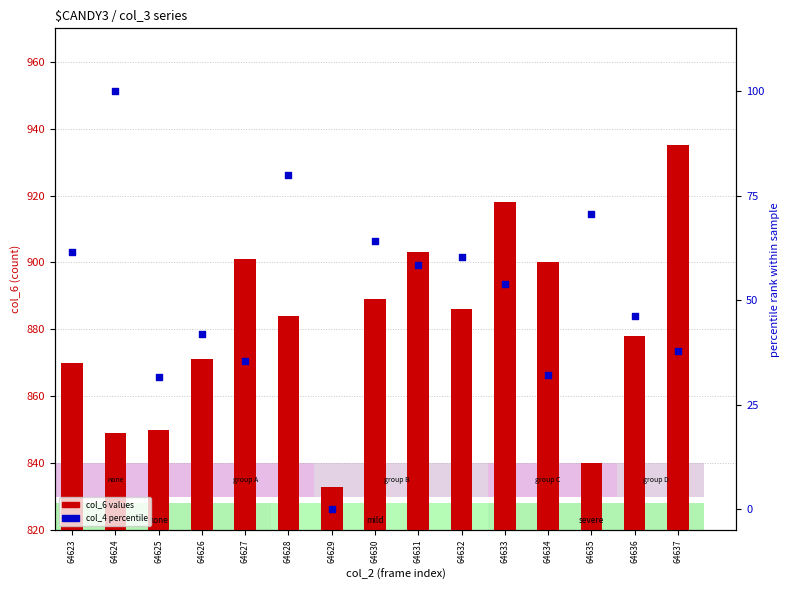

Which series has the largest total across all categories?

col_6 values